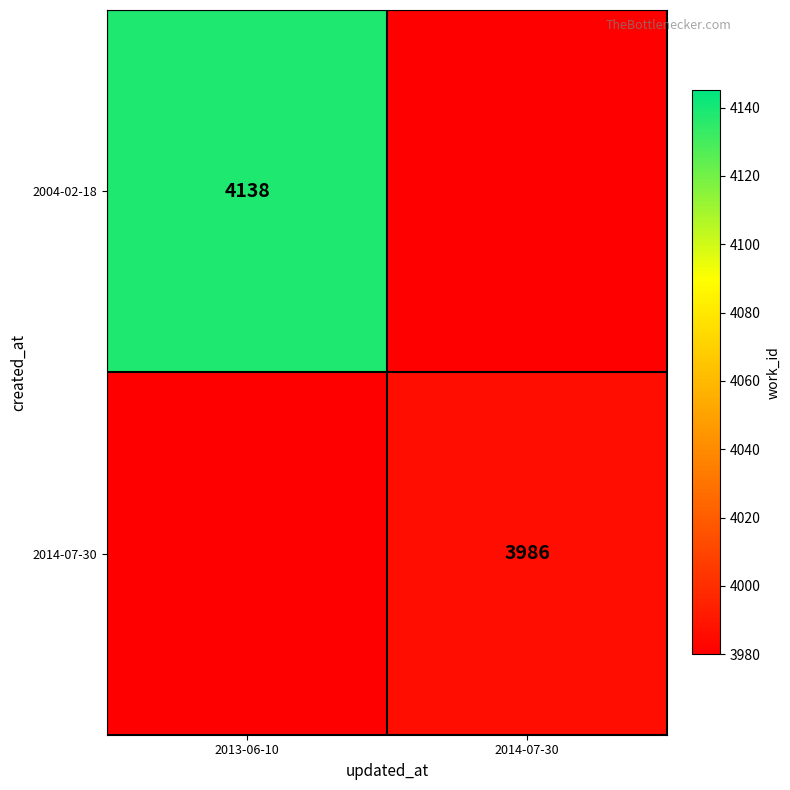

Between 2014-07-30 and 2013-06-10, which is larger?

2013-06-10